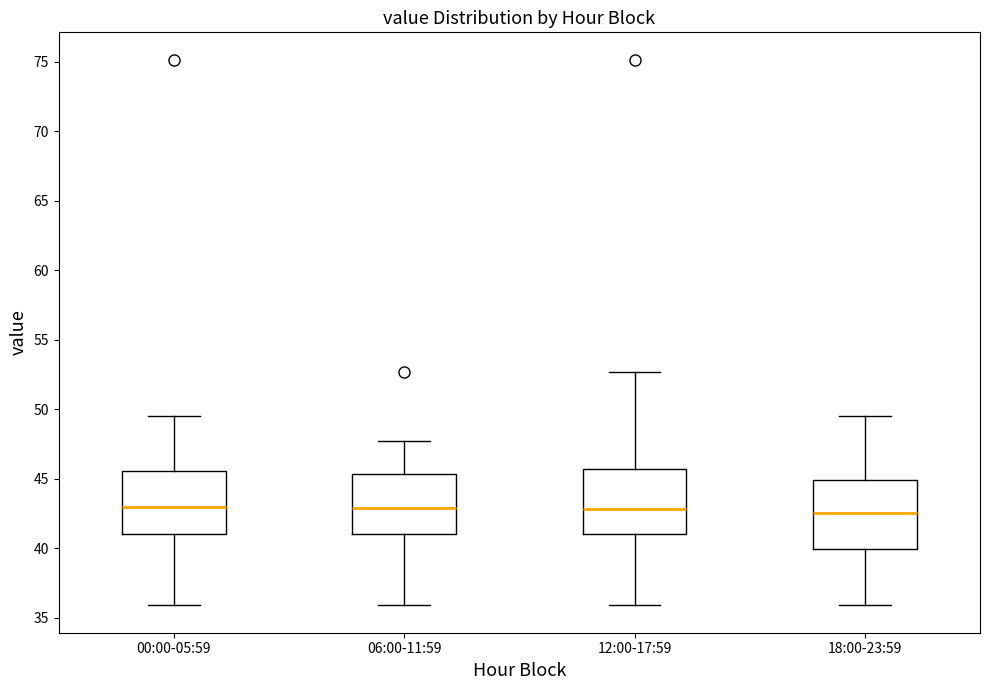

Reading left to right, read every box against the y-axis: the position of its median line, the range the box covers, and the ends of its whiskers. The values are not printed on the chart, so give them approximately, as read against the axis.

00:00-05:59: median 43.0, box 41.0 to 45.5, whiskers 36.0 to 49.5
06:00-11:59: median 43.0, box 41.0 to 45.5, whiskers 36.0 to 47.5
12:00-17:59: median 43.0, box 41.0 to 45.5, whiskers 36.0 to 52.5
18:00-23:59: median 42.5, box 40.0 to 45.0, whiskers 36.0 to 49.5